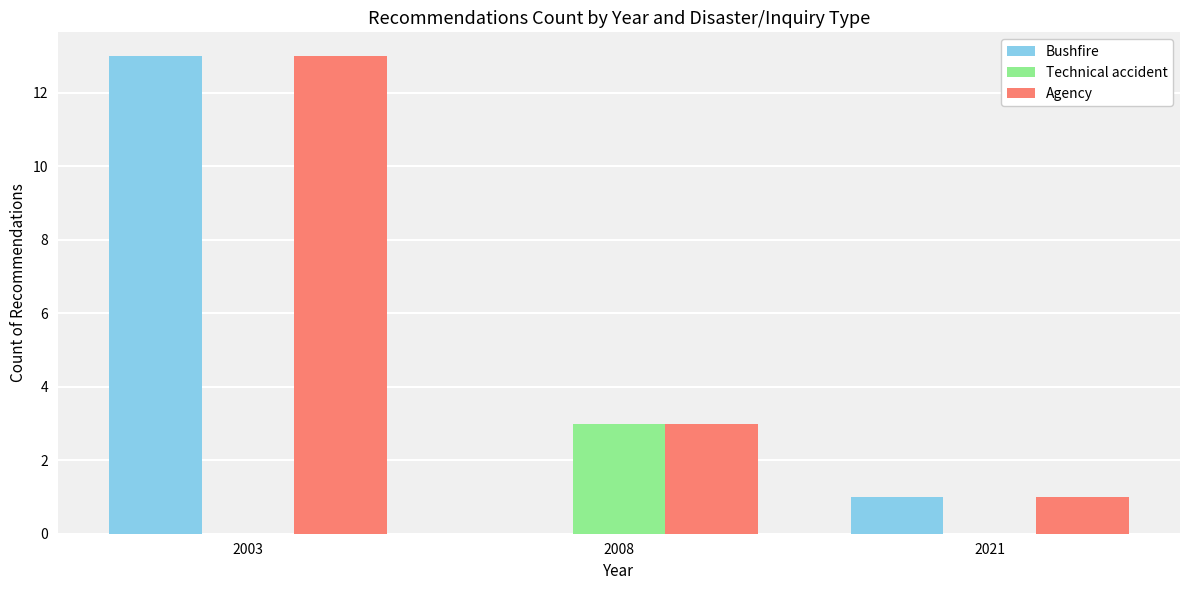

Which series has the largest total across all categories?

Agency